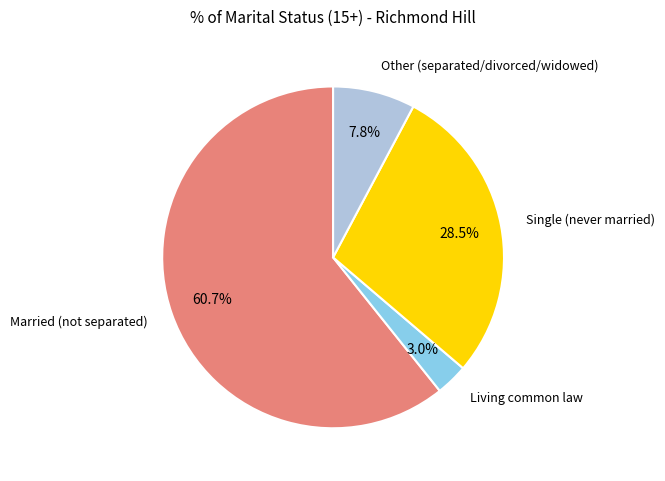

Is there a majority slice in this chart?

Yes